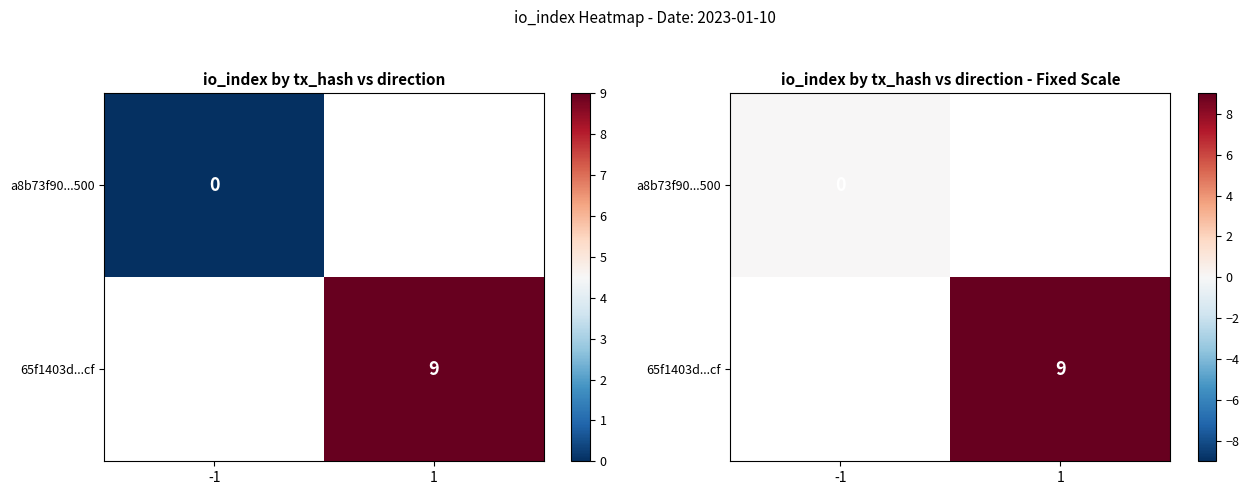

Which series has the largest range (max minus min)?

a8b73f90...500